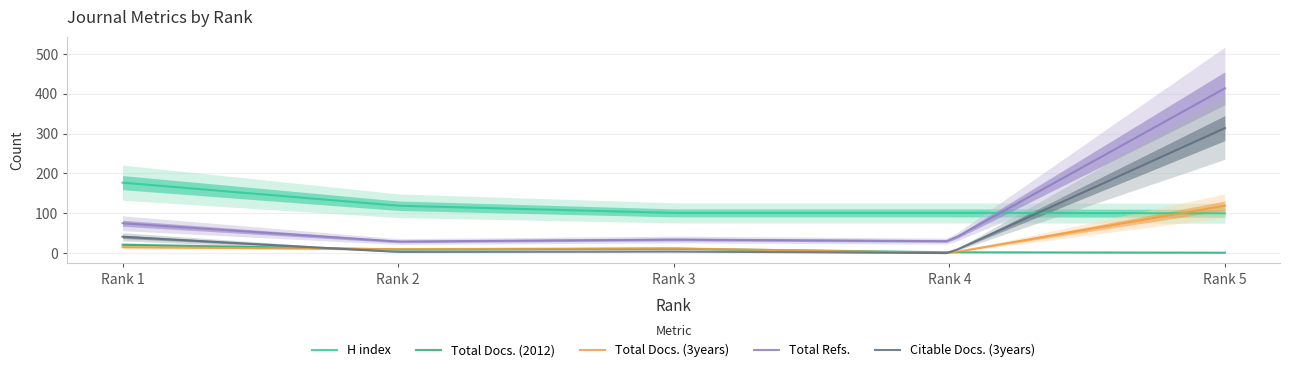

Is the value of Total Docs. (2012) at Rank 3 greater than the value of Total Refs. at Rank 2?

No